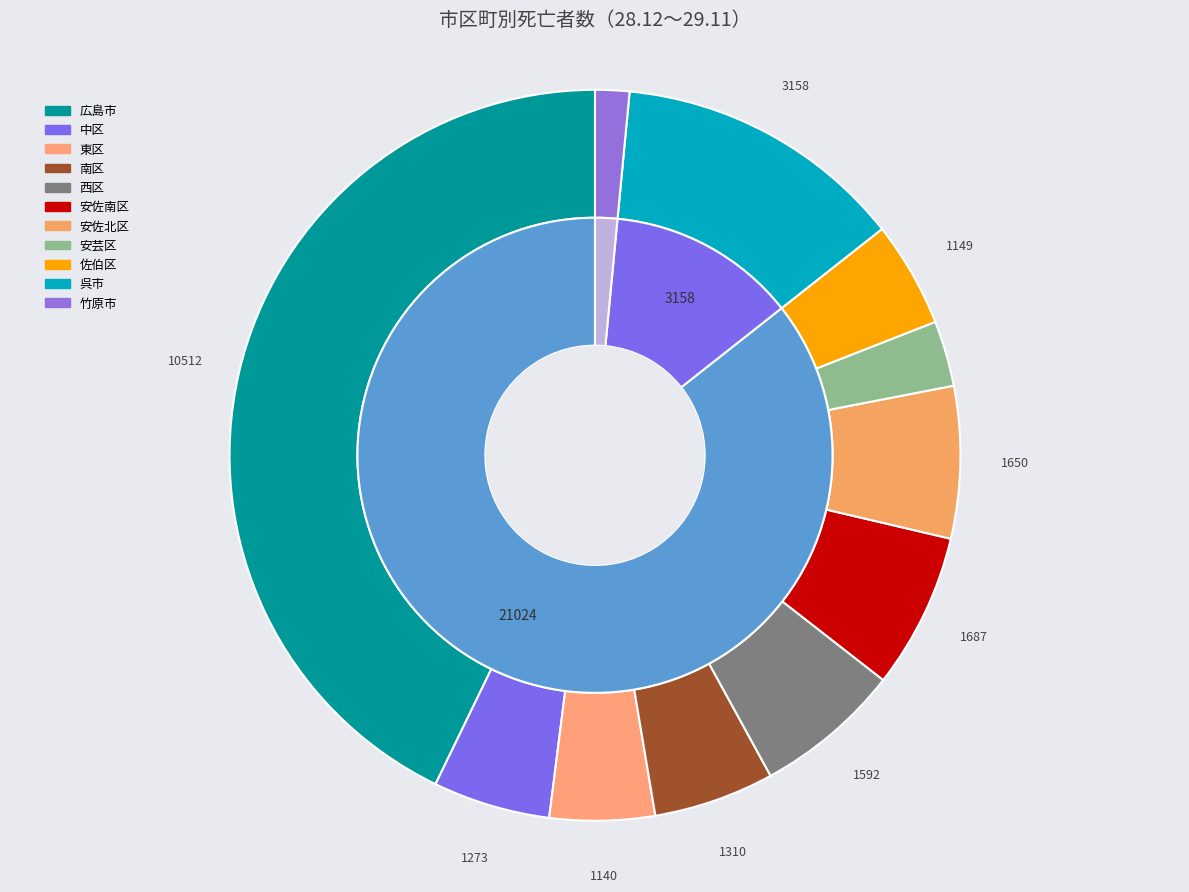

Rank the categories by value from highest to lowest.

広島市, 呉市, 安佐南区, 安佐北区, 西区, 南区, 中区, 佐伯区, 東区, 安芸区, 竹原市